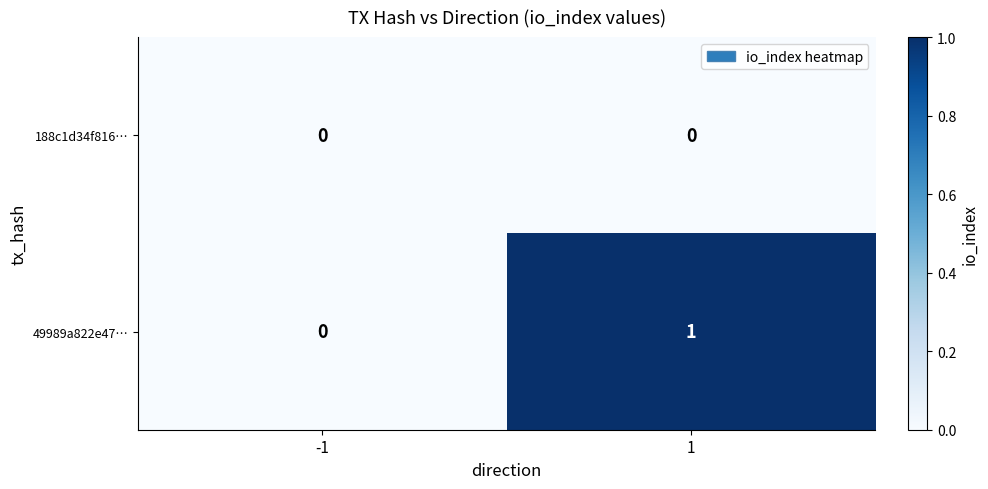

Which series has the largest range (max minus min)?

49989a822e47…